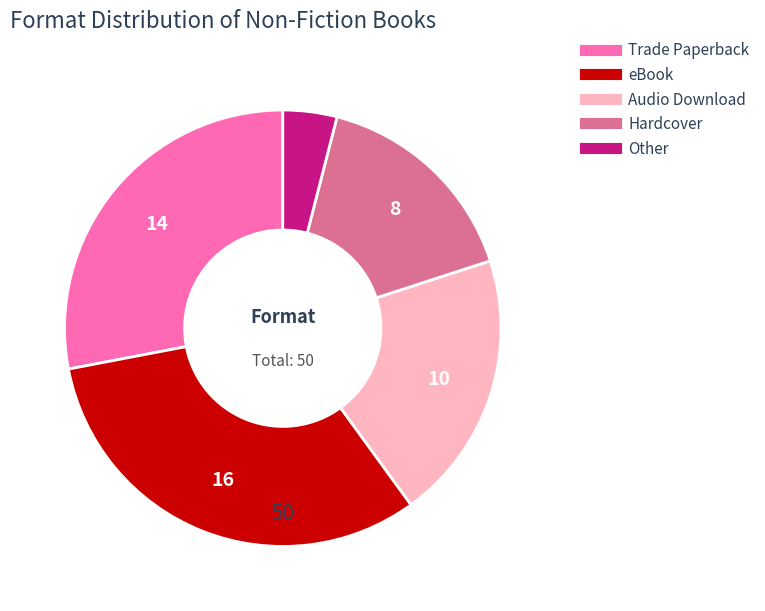

Is it true that Hardcover is 26% of the pie?

False